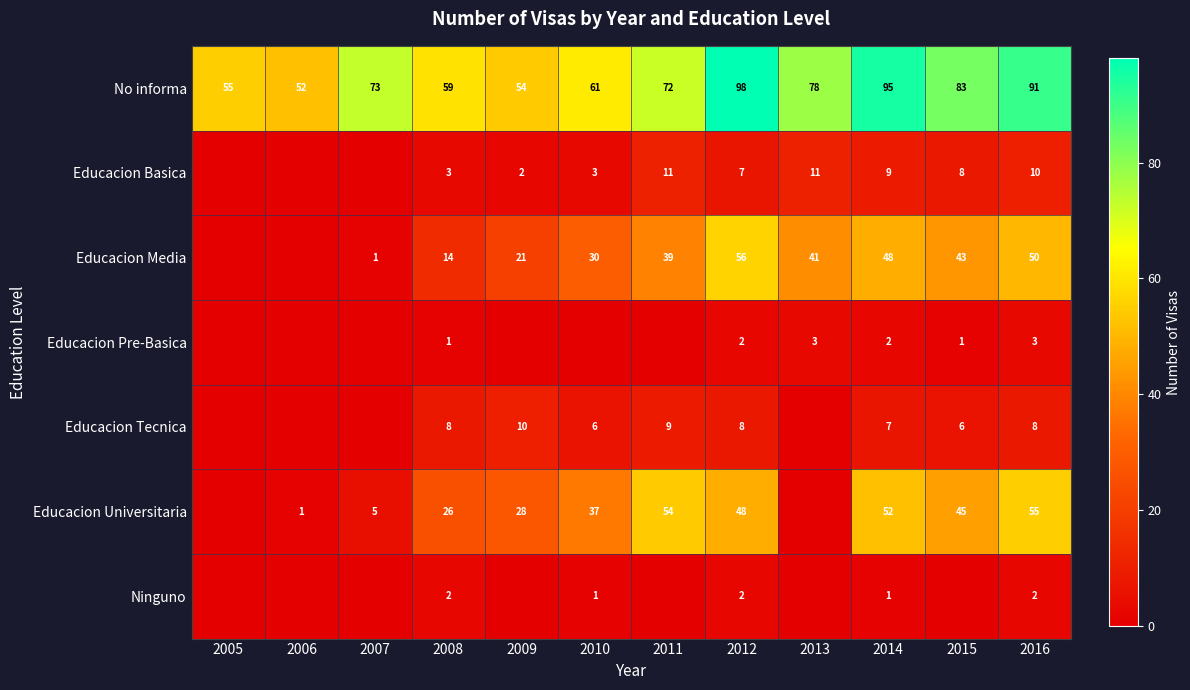

What is the sum of the Educacion Basica values at 2013 and 2008?

14